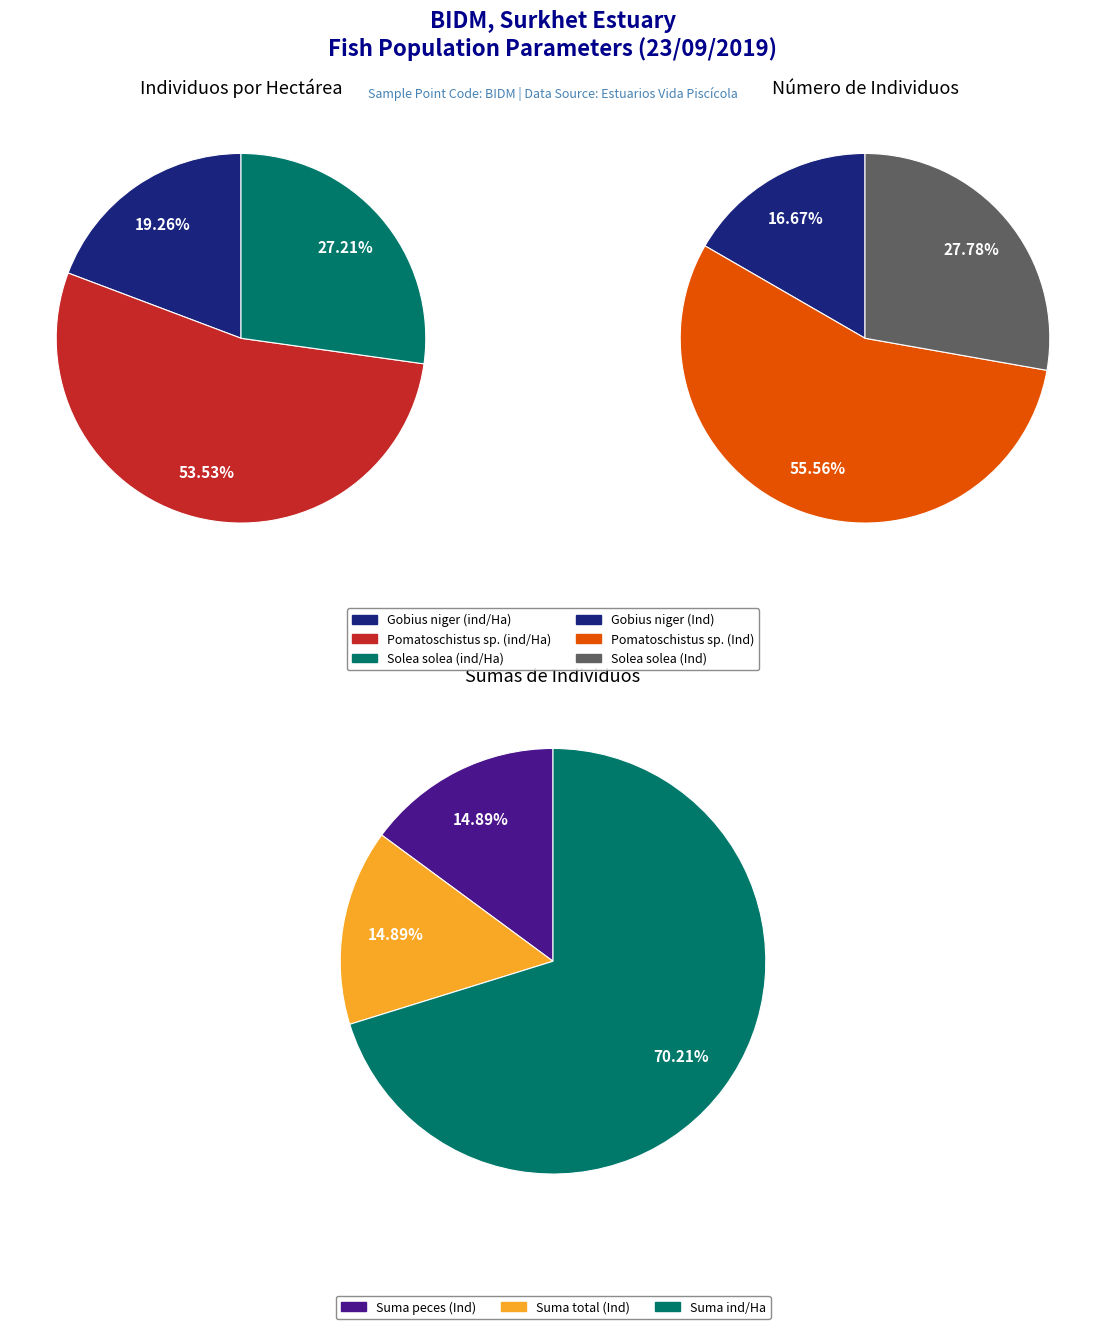

What is the largest slice in the pie chart?

Pomatoschistus sp. (ind/Ha)